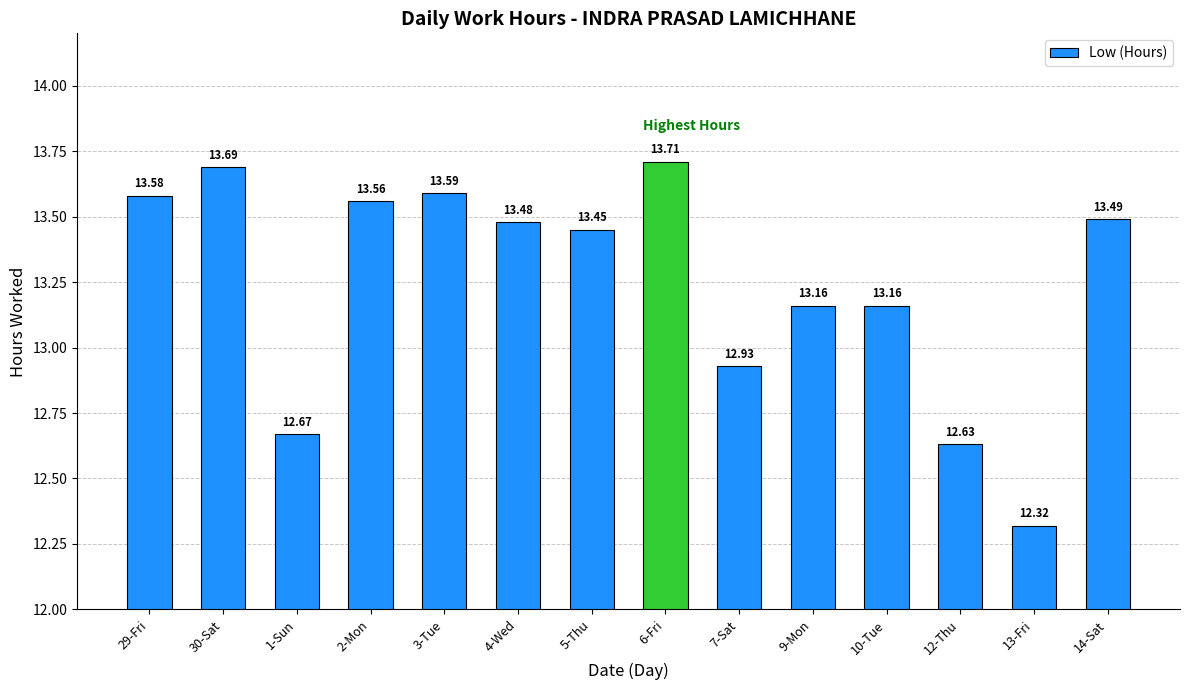

Between 9-Mon and 14-Sat, which is larger?

14-Sat